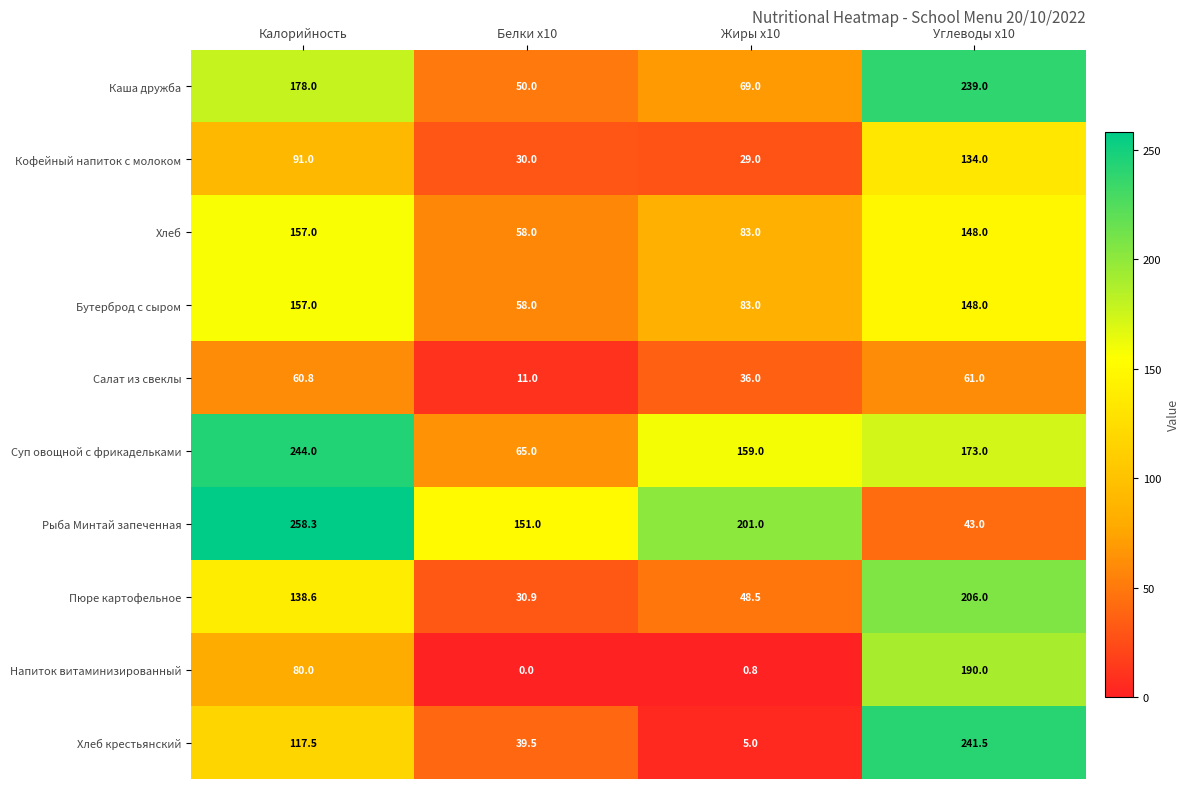

What is the total value across all series at Углеводы x10?

1583.5